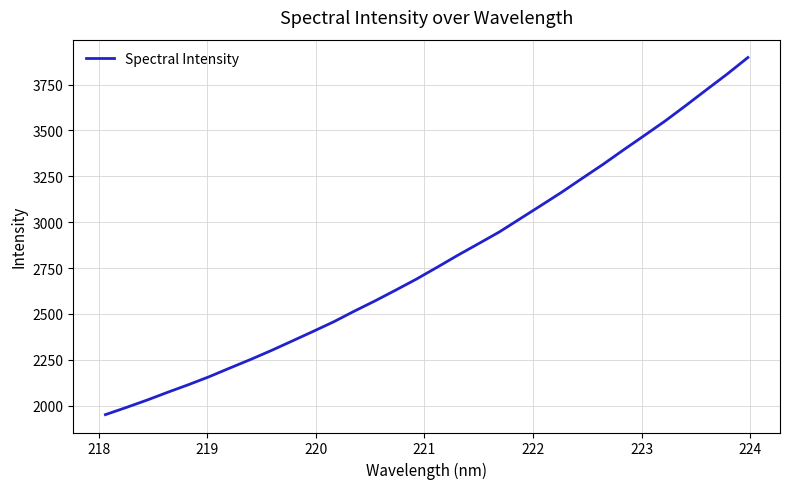

Does the chart have visible grid lines?

Yes